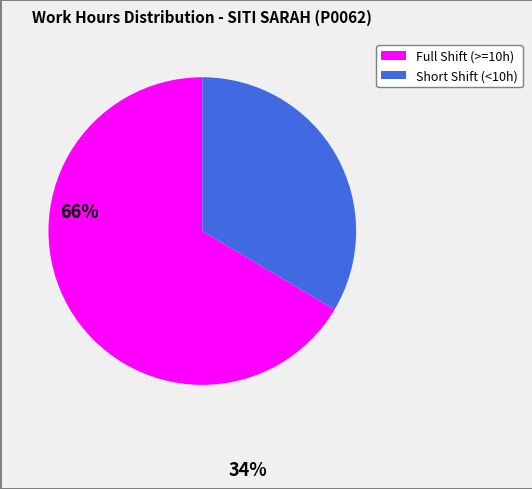

Does any single category account for the majority?

Yes